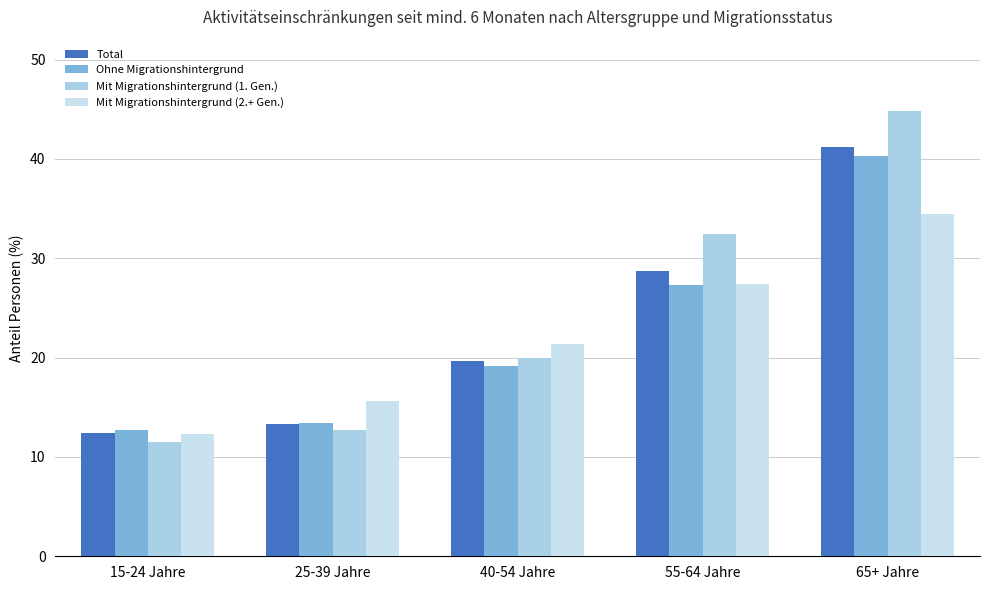

What is the smallest value displayed?

11.5